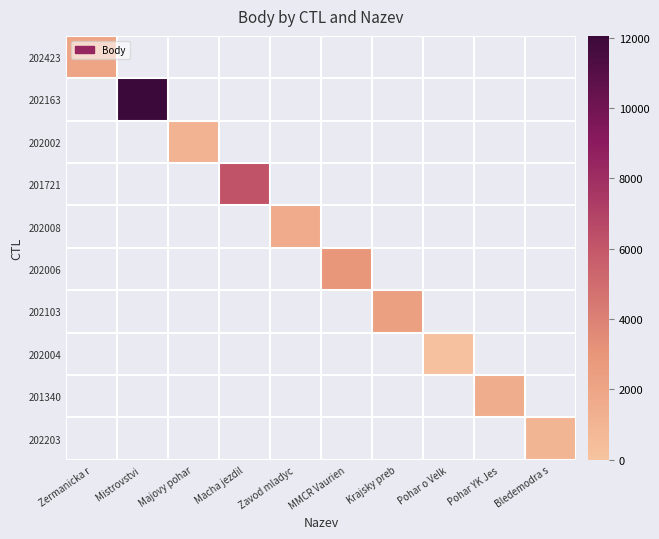

How many positive values does the 202423 series have?

1